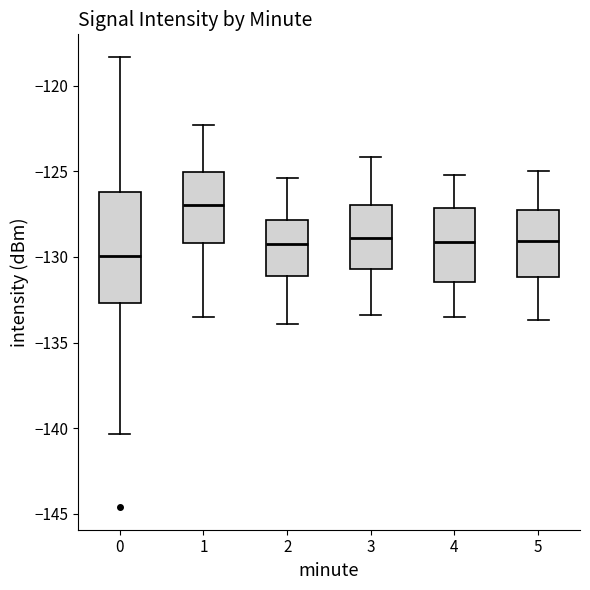

Where is the lower edge of the box at x = 2 on the y-axis? The values are not printed on the chart, so give them approximately, as read against the axis.

-131.0